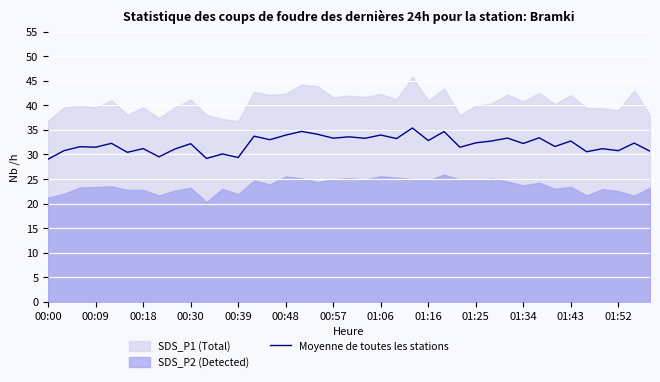

What is the highest value of the Moyenne de toutes les stations series?

35.4